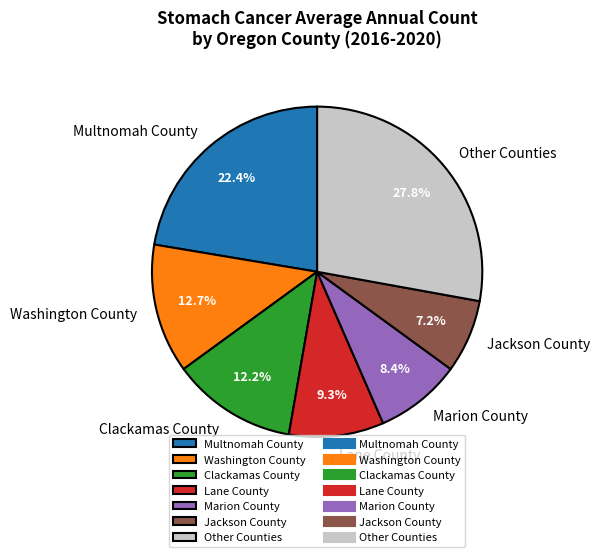

How many slices are in this pie chart?

7